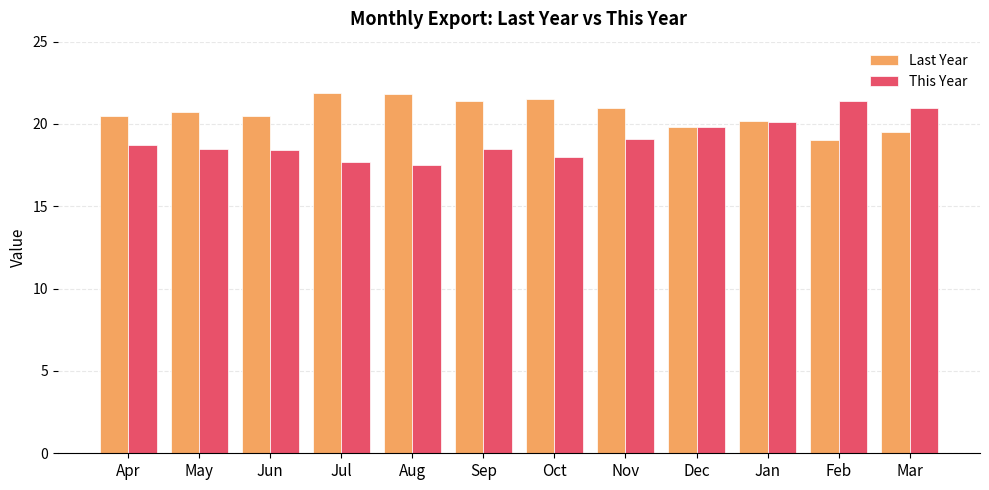

The value of Last Year at Jul is 39.0. True or false?

False